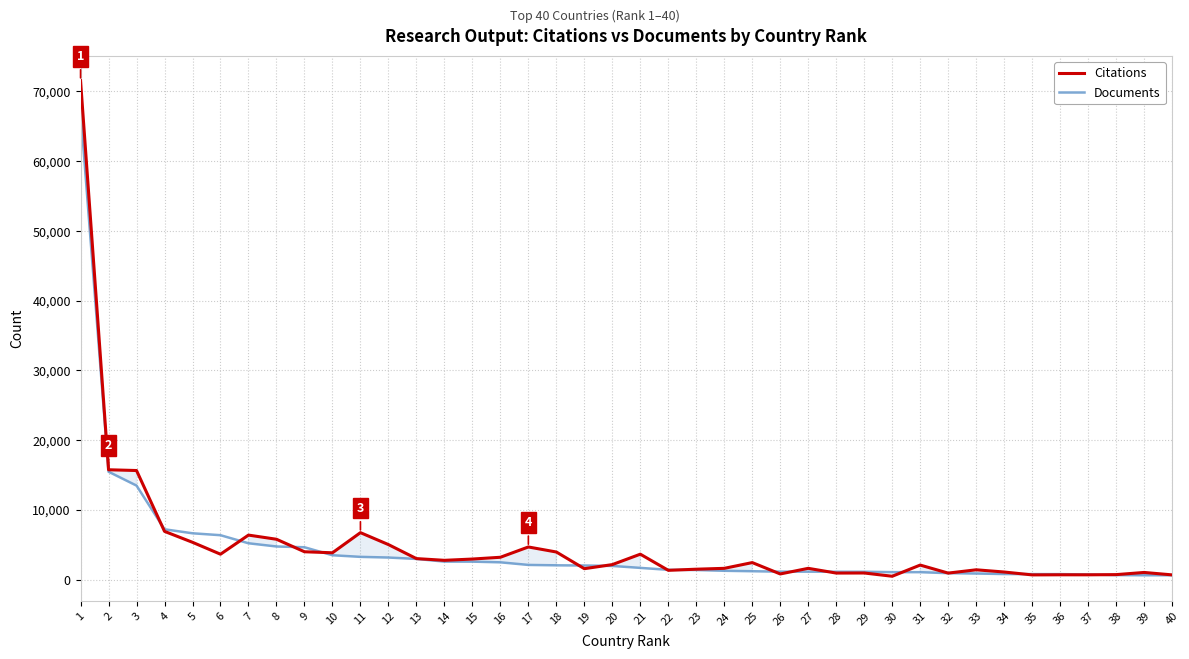

What is the highest value of the Citations series?

71542